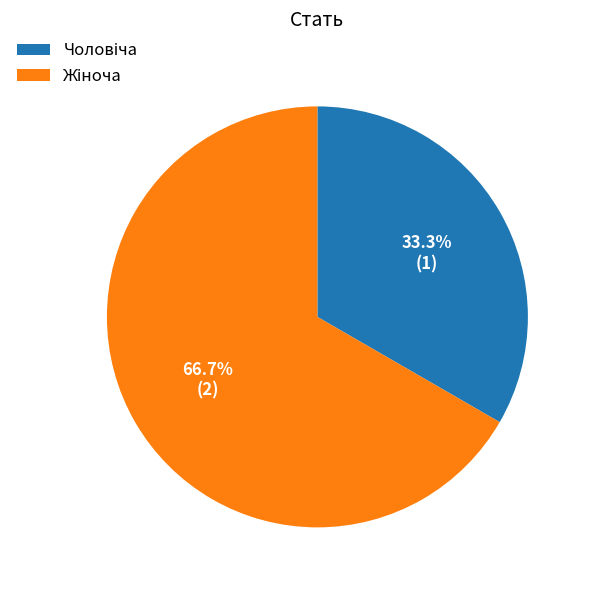

Does any single category account for the majority?

Yes